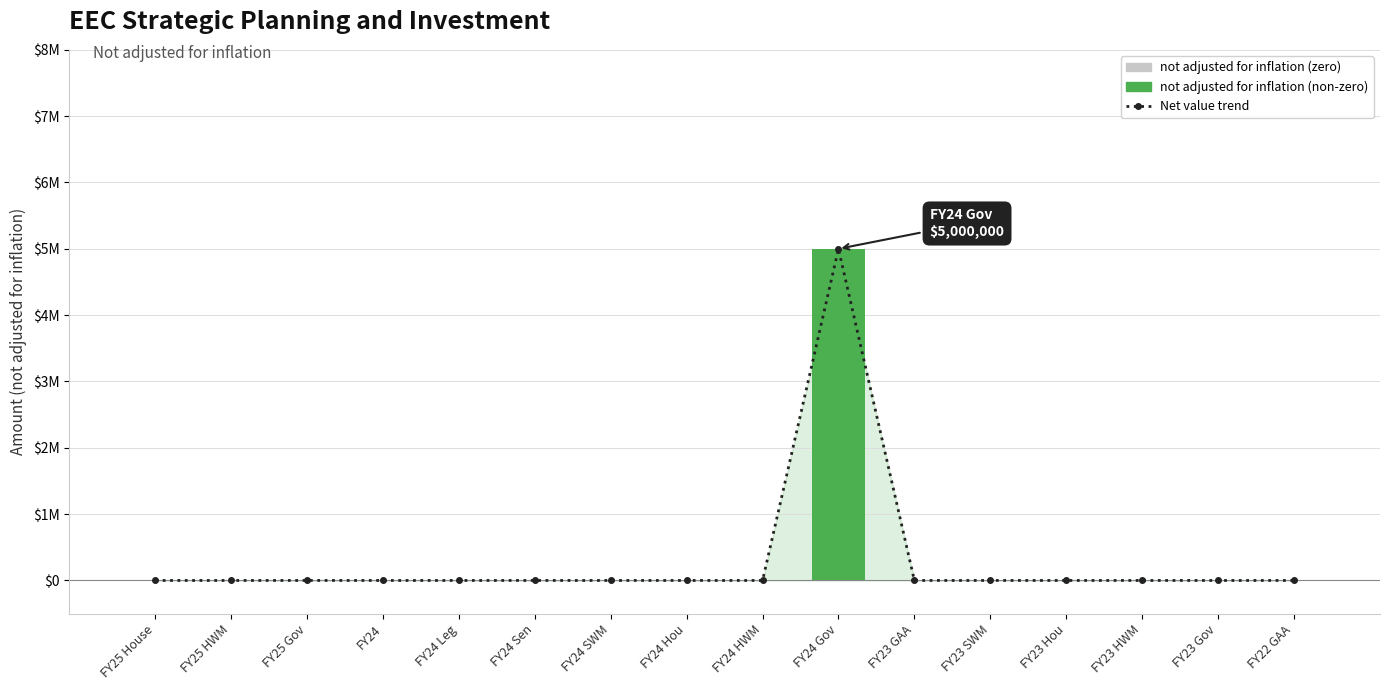

True or false: Net value trend has a value of 0 at FY23 GAA.

True